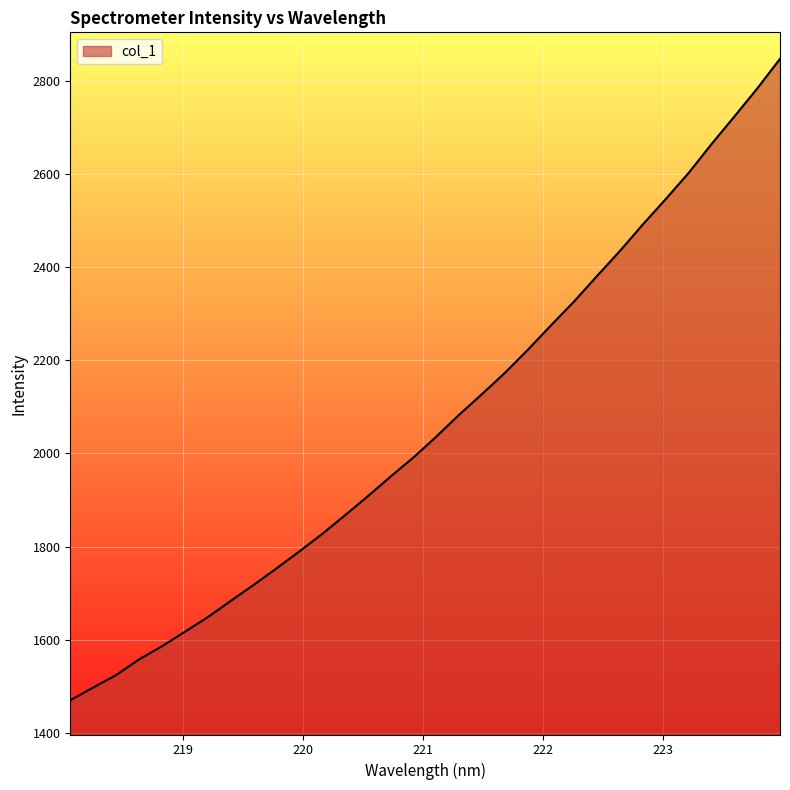

What is the greatest value displayed?

2846.9